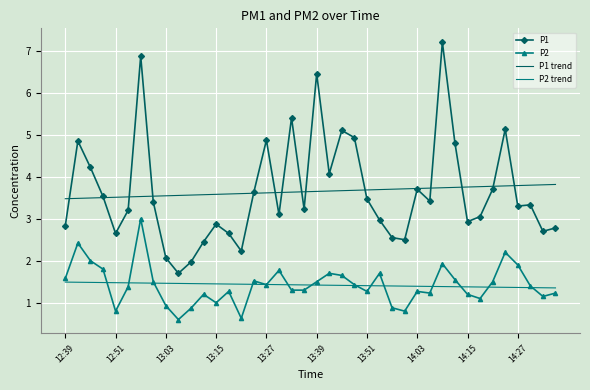

What are all the series names shown in the legend?

P1, P2, P1 trend, P2 trend